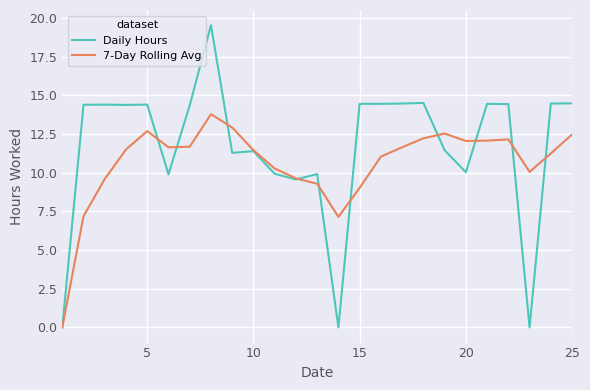

Rank the series by their average value, from highest to lowest.

Daily Hours, 7-Day Rolling Avg